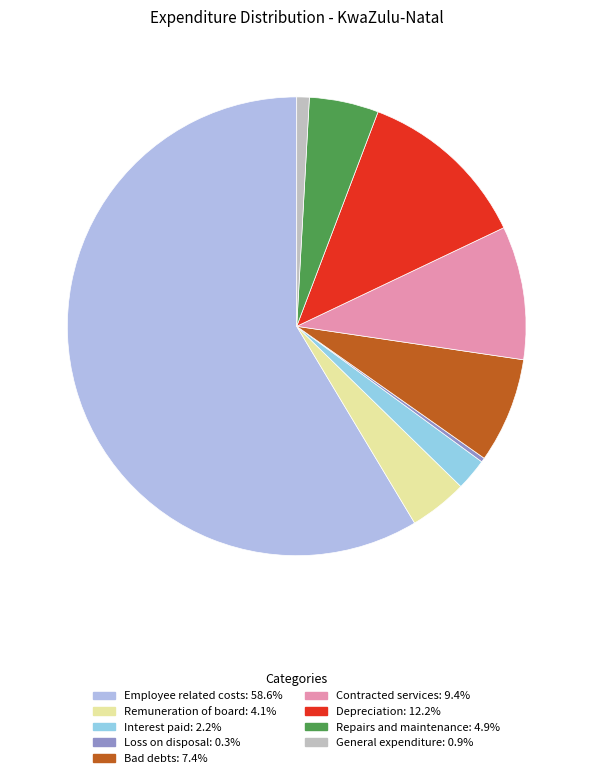

Combined, do Bad debts and Employee related costs account for over 50%?

Yes